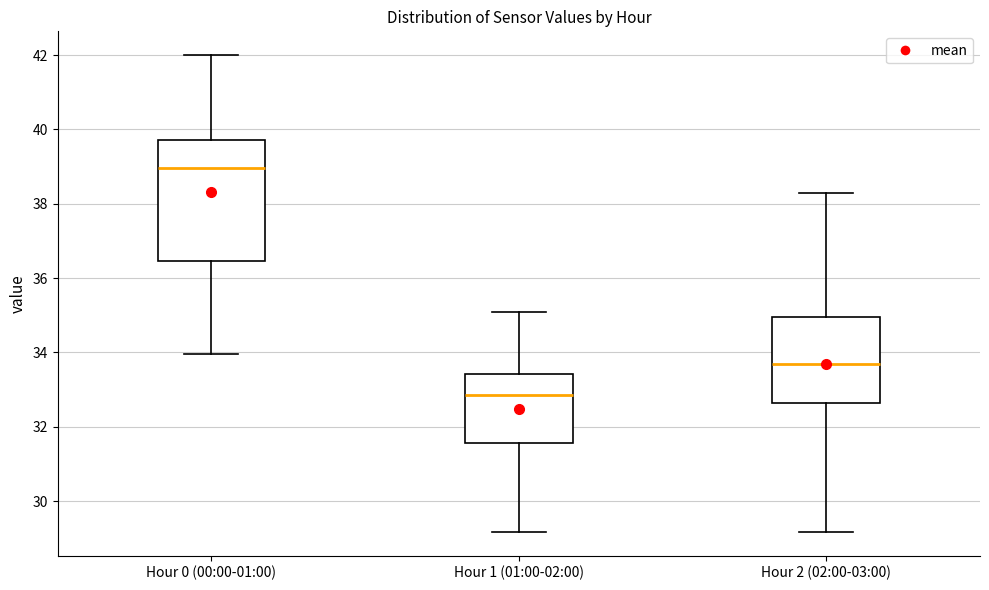

Which box's median line is the highest?

Hour 0 (00:00-01:00)